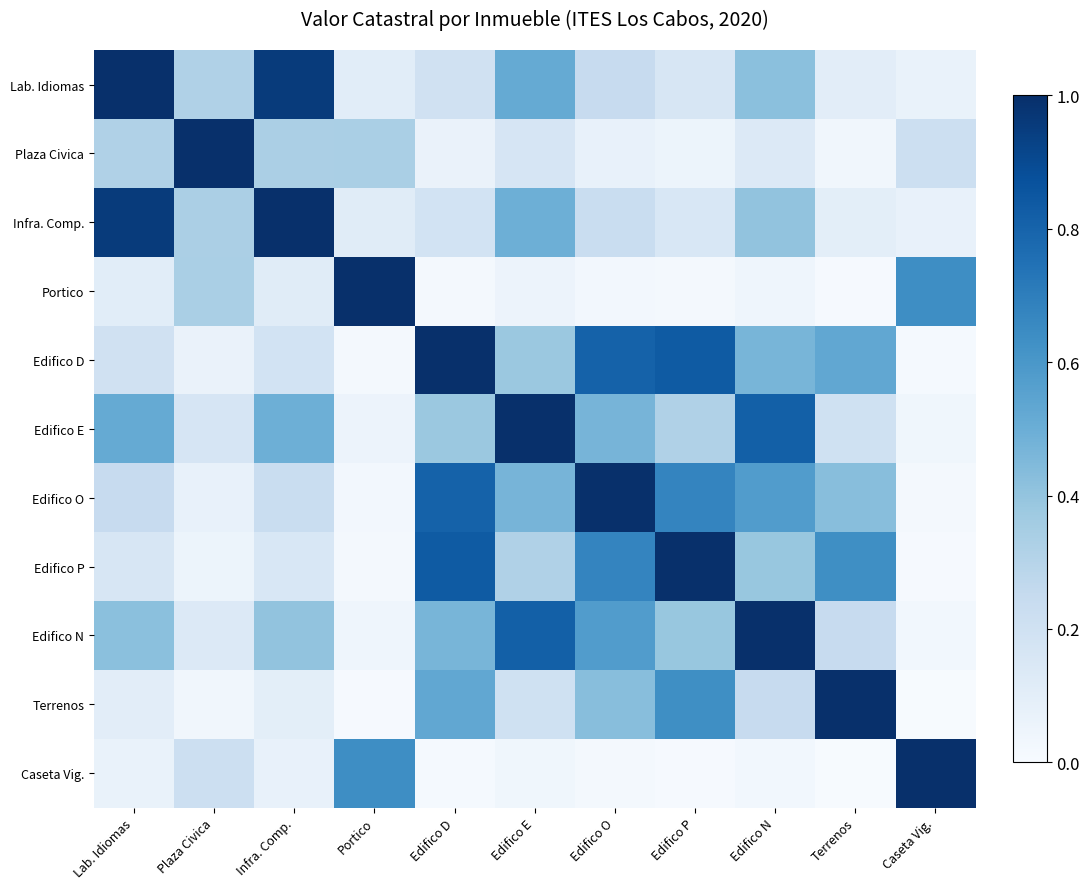

Between Edifico N and Infra. Comp., which is larger?

Infra. Comp.